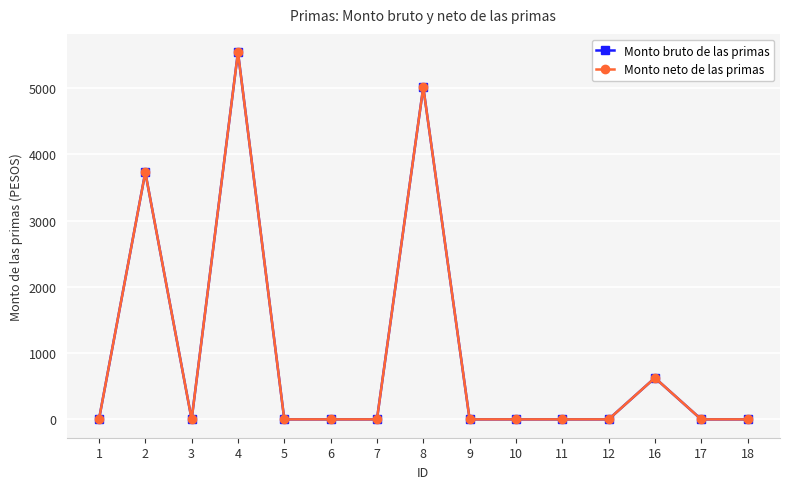

Rank the series at 9 from lowest to highest value.

Monto bruto de las primas, Monto neto de las primas